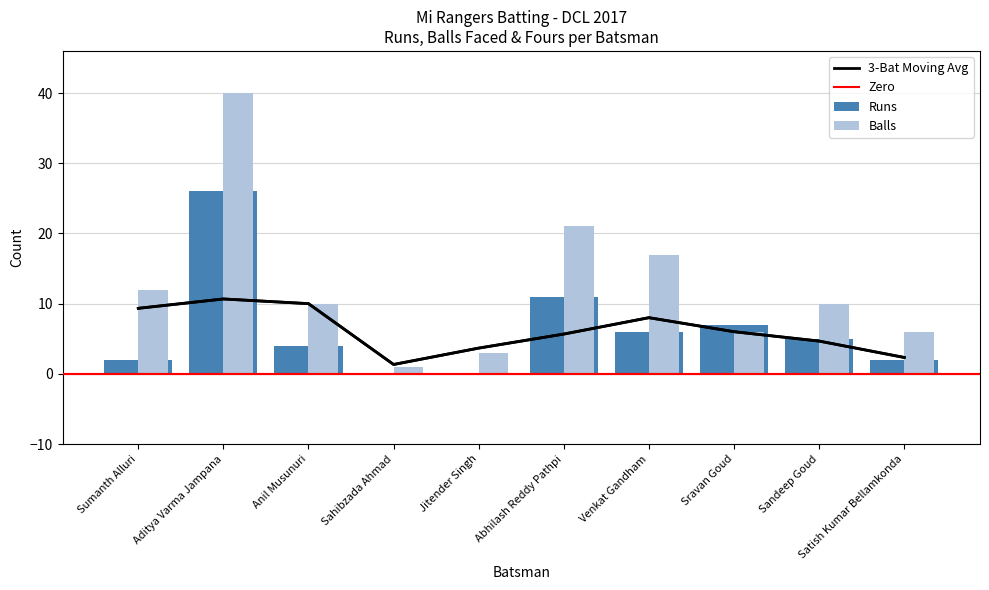

Reading left to right, list all the values displayed in this chart.

Runs: Sumanth Alluri=2	Aditya Varma Jampana=26	Anil Musunuri=4	Sahibzada Ahmad=0	Jitender Singh=0	Abhilash Reddy Pathpi=11	Venkat Gandham=6	Sravan Goud=7	Sandeep Goud=5	Satish Kumar Bellamkonda=2
Balls: Sumanth Alluri=12	Aditya Varma Jampana=40	Anil Musunuri=10	Sahibzada Ahmad=1	Jitender Singh=3	Abhilash Reddy Pathpi=21	Venkat Gandham=17	Sravan Goud=6	Sandeep Goud=10	Satish Kumar Bellamkonda=6